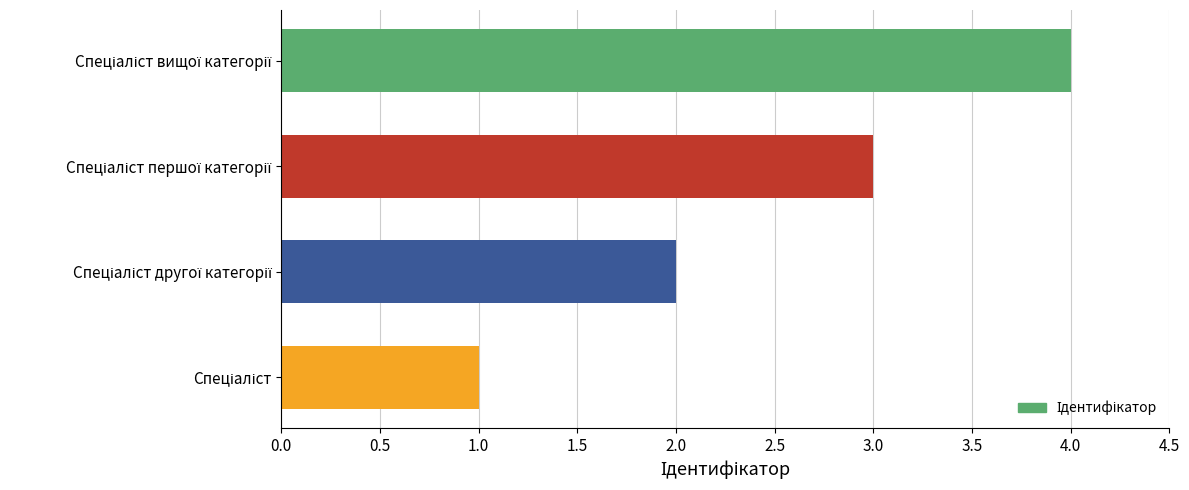

Count the number of categories in the chart.

4